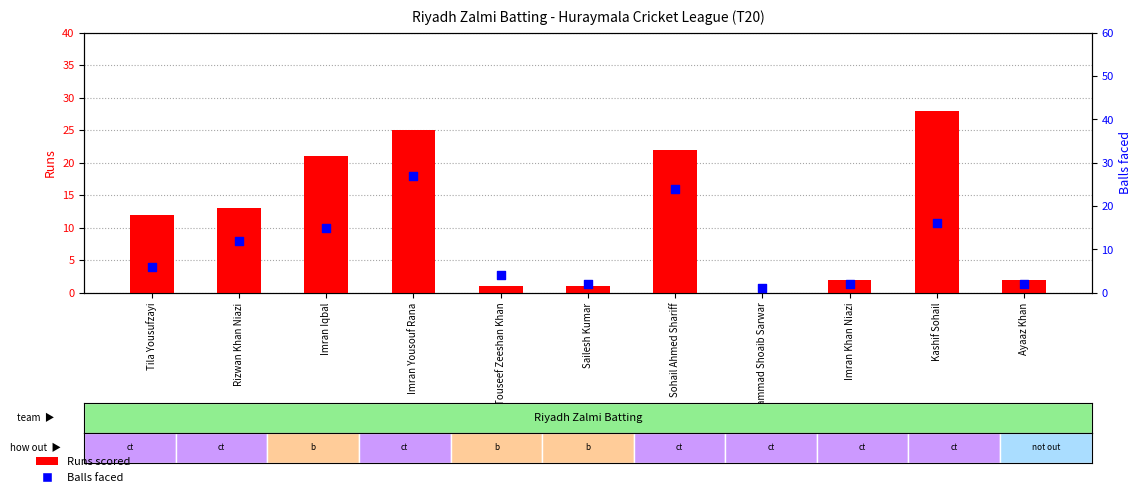

Which series has the widest spread of Y values?

Runs scored